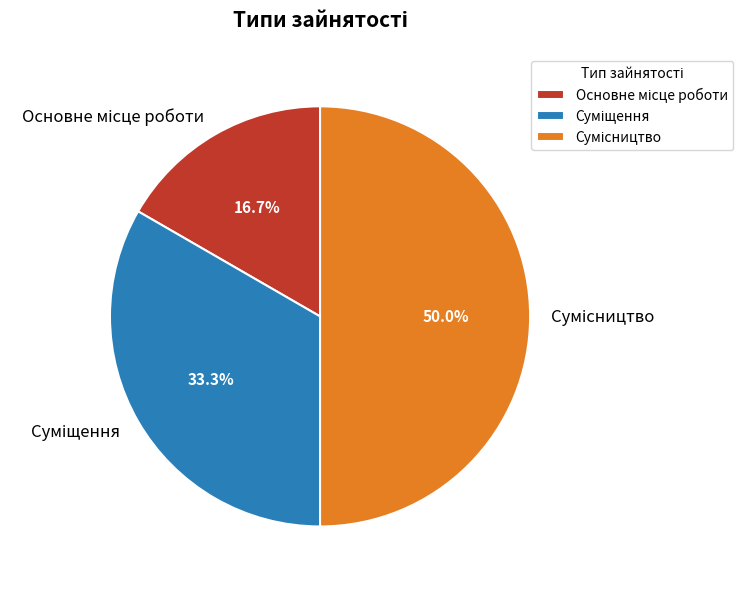

Is it true that Сумісництво is 44% of the pie?

False